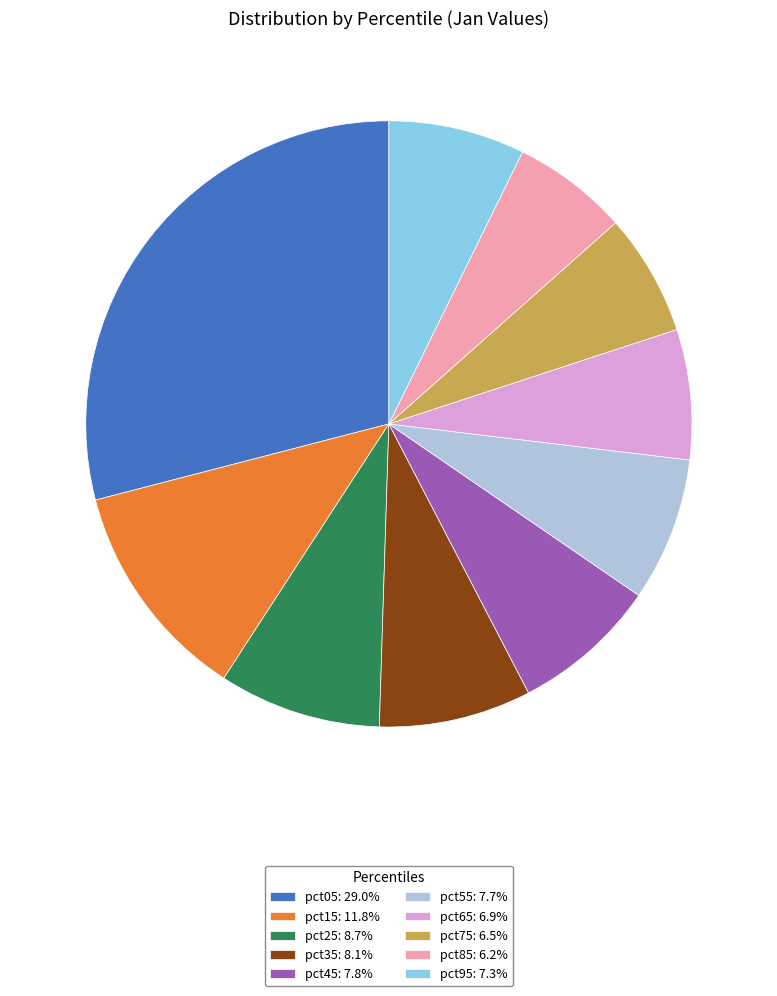

Is the sum of pct45 and pct05 greater than half?

No